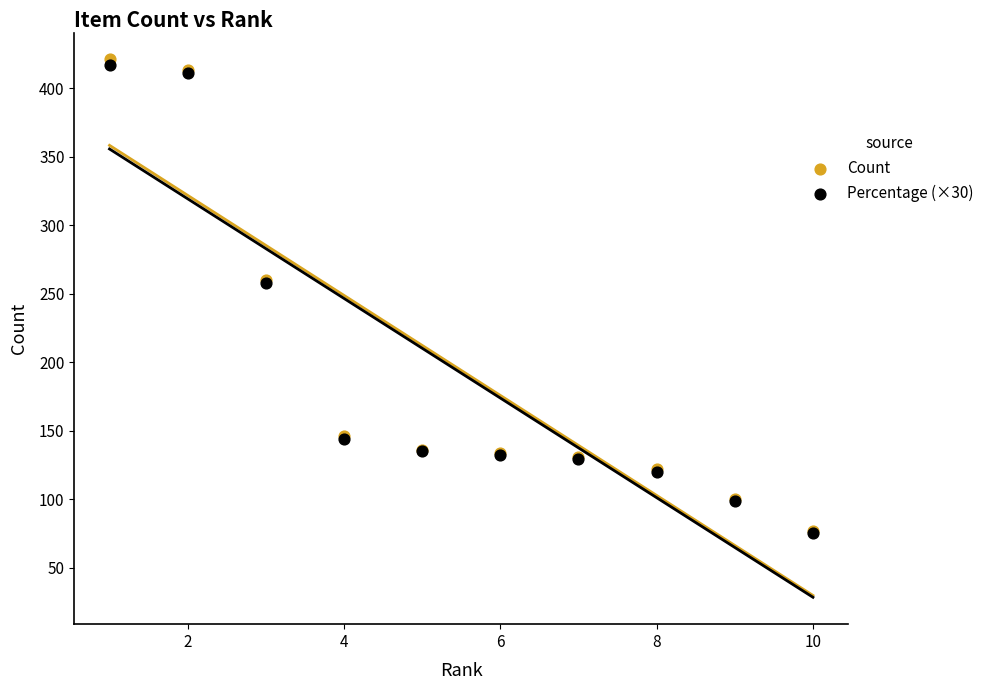

Which series has the widest spread of Y values?

Count